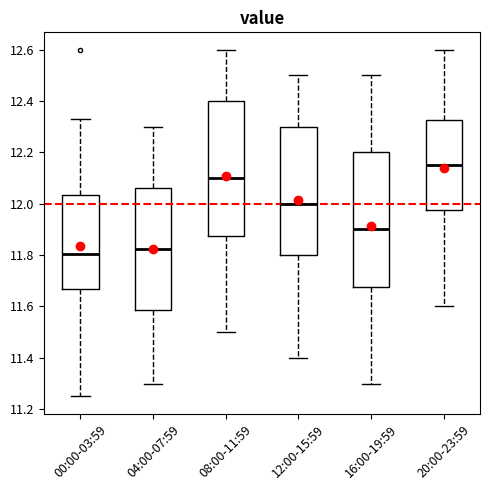

Reading left to right, transcribe this box plot: for each box, give where its median line is, the range the box spans, and where its two whiskers end, as read against the y-axis. The values are not printed on the chart, so give them approximately, as read against the axis.

00:00-03:59: median 11.80, box 11.66 to 12.04, whiskers 11.26 to 12.34
04:00-07:59: median 11.82, box 11.58 to 12.06, whiskers 11.30 to 12.30
08:00-11:59: median 12.10, box 11.88 to 12.40, whiskers 11.50 to 12.60
12:00-15:59: median 12.00, box 11.80 to 12.30, whiskers 11.40 to 12.50
16:00-19:59: median 11.90, box 11.68 to 12.20, whiskers 11.30 to 12.50
20:00-23:59: median 12.16, box 11.98 to 12.32, whiskers 11.60 to 12.60